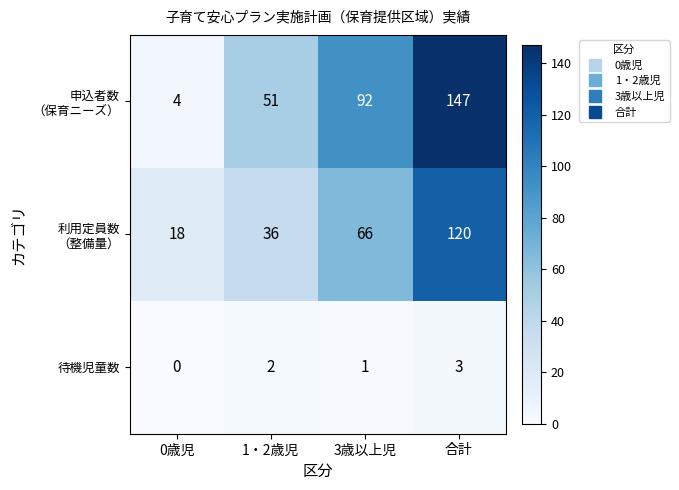

What is the greatest value displayed?

147